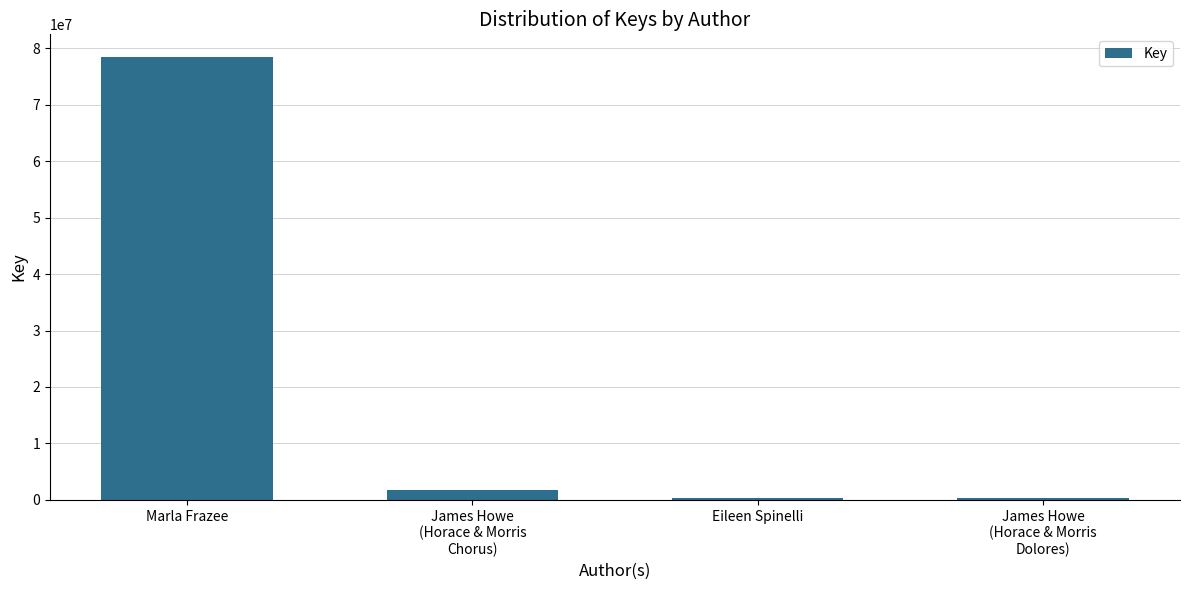

What is the maximum value shown in the chart?

78505621